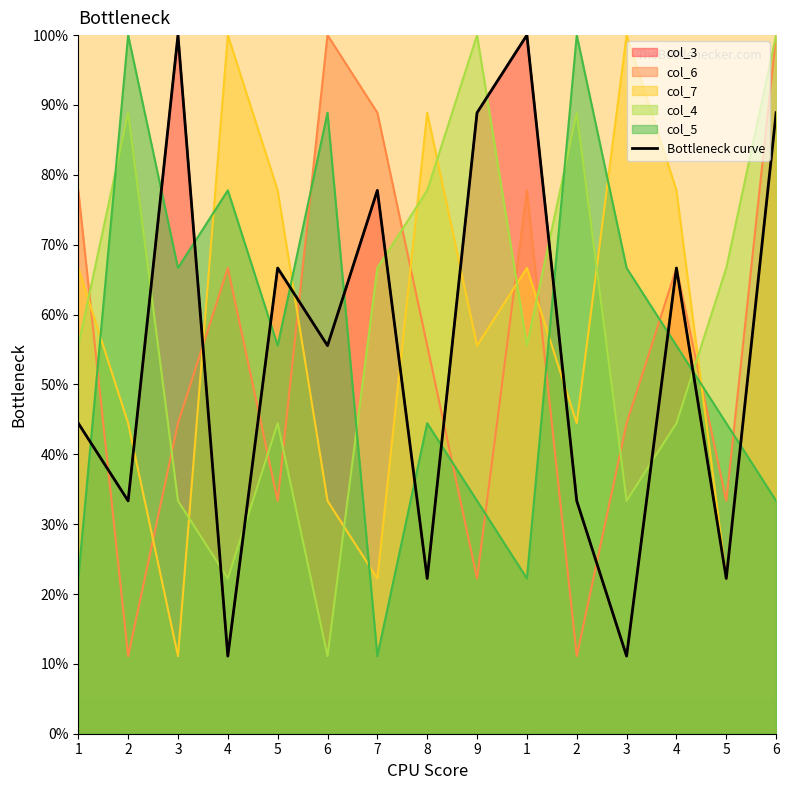

What is the minimum value shown in the chart?

11.1